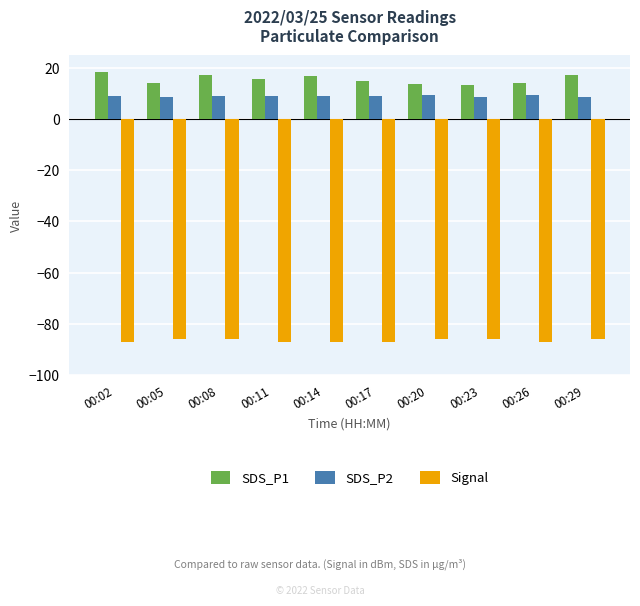

At 00:05, list the series in order from largest to smallest.

SDS_P1, SDS_P2, Signal